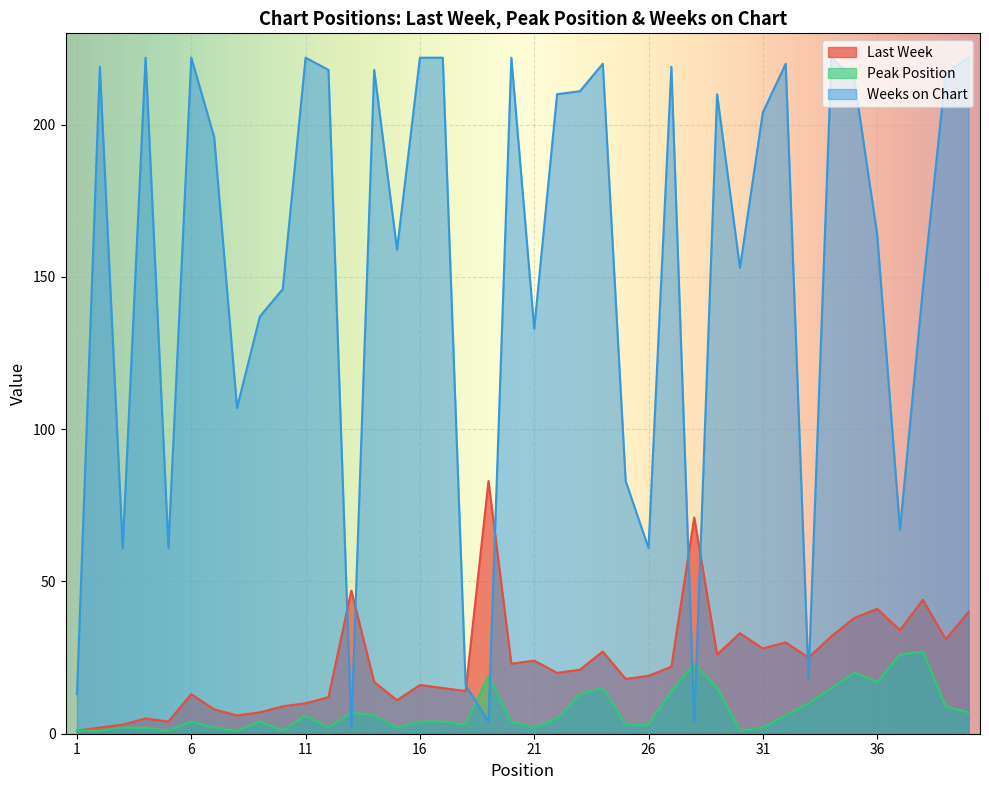

True or false: Weeks on Chart and Last Week intersect in this chart.

True